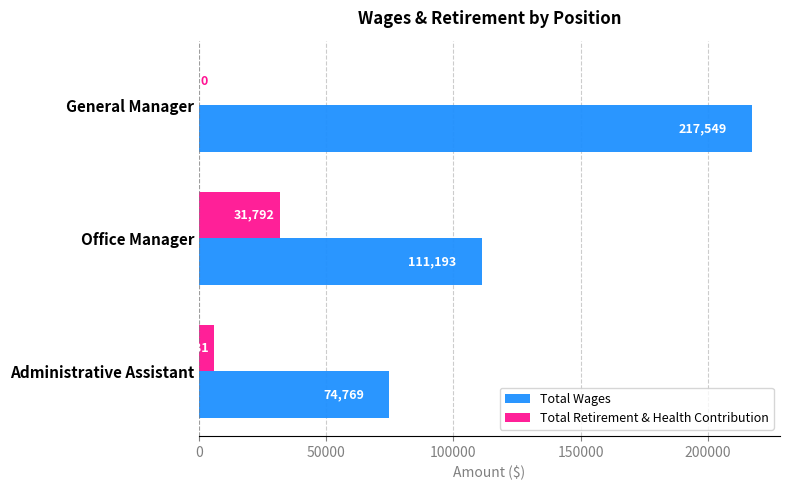

True or false: Total Wages has a value of 111193 at Office Manager.

True